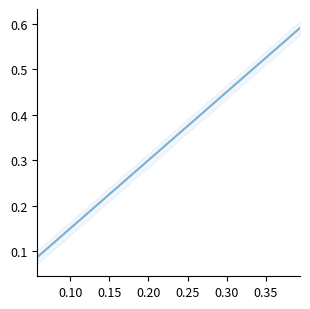

The value at 3 is 0.3. True or false?

True